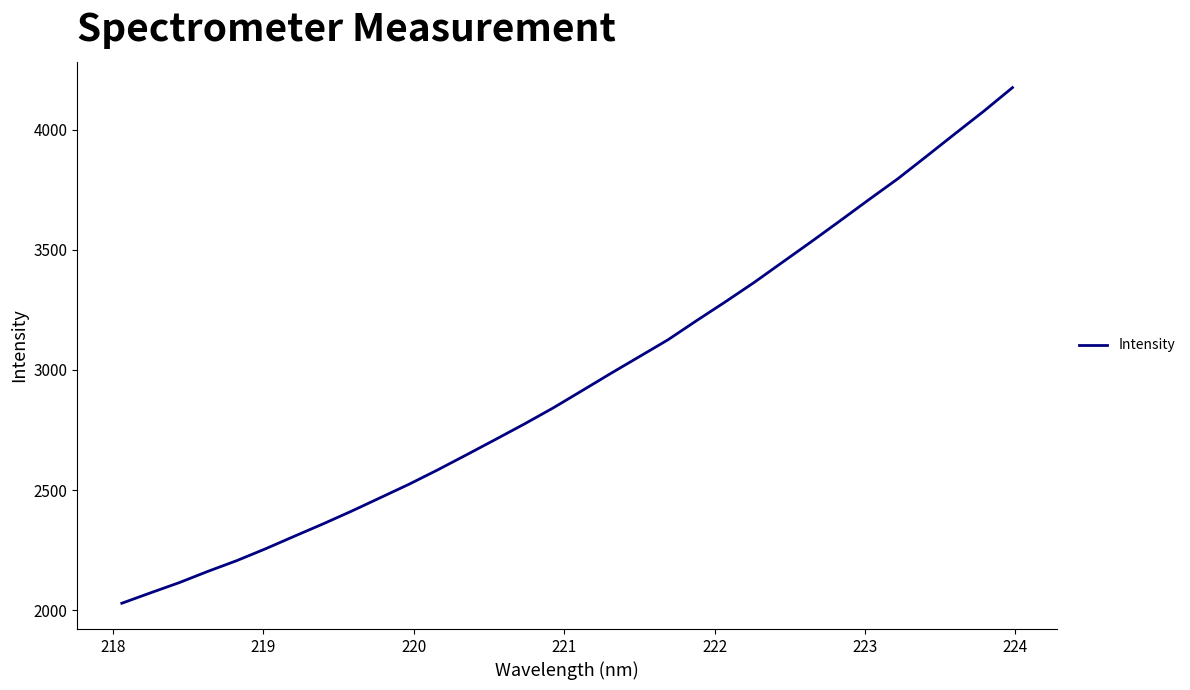

What is the greatest value displayed?

4175.1